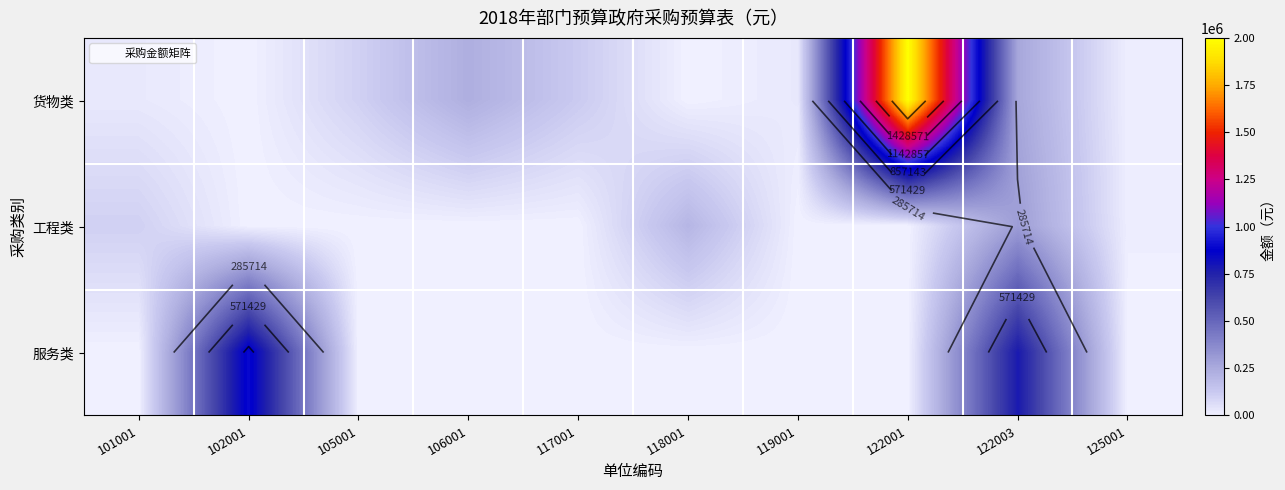

Which category has the highest value across all series?

122001